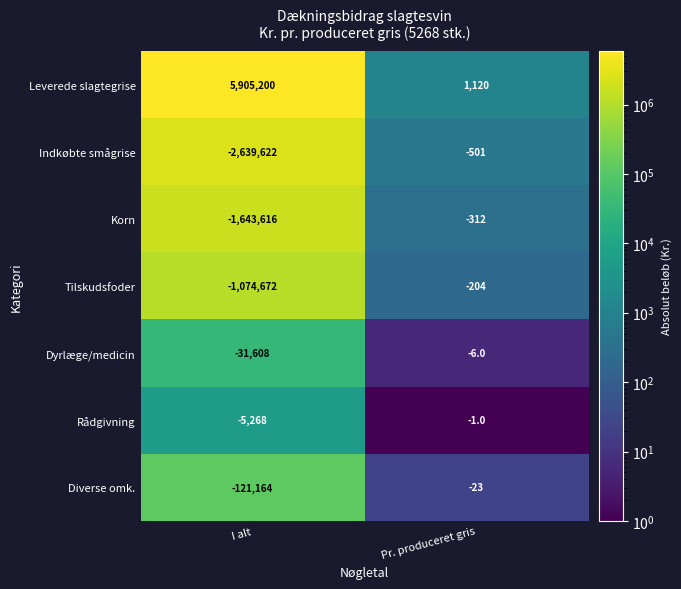

True or false: Indkøbte smågrise has a value of -501 at Pr. produceret gris.

True